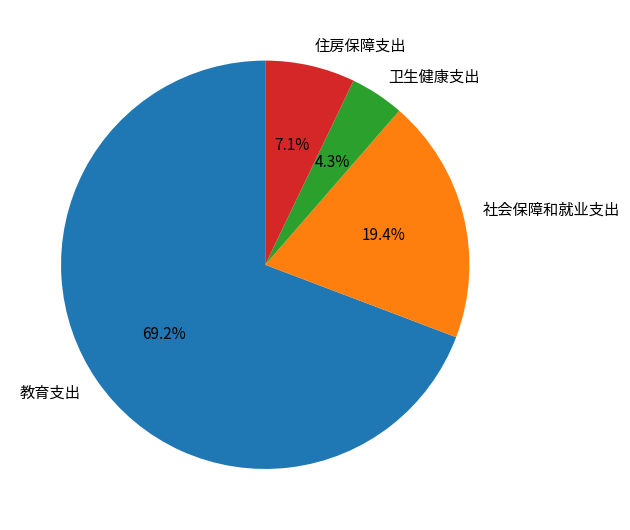

Is the sum of 住房保障支出 and 教育支出 greater than half?

Yes